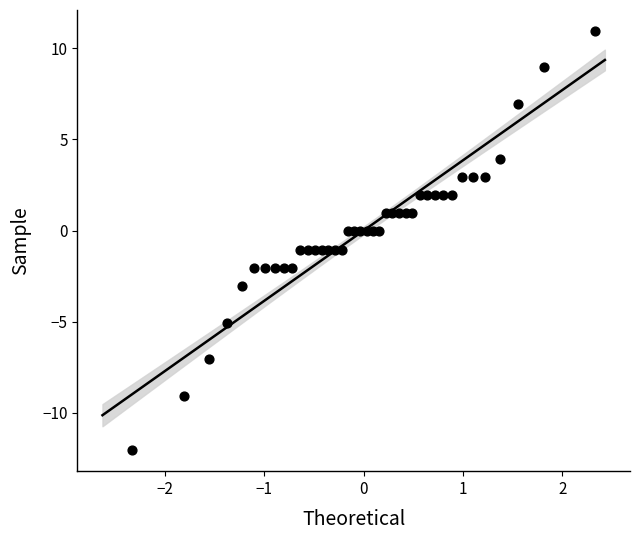

What is the range of Y values (max minus min)?

23.0